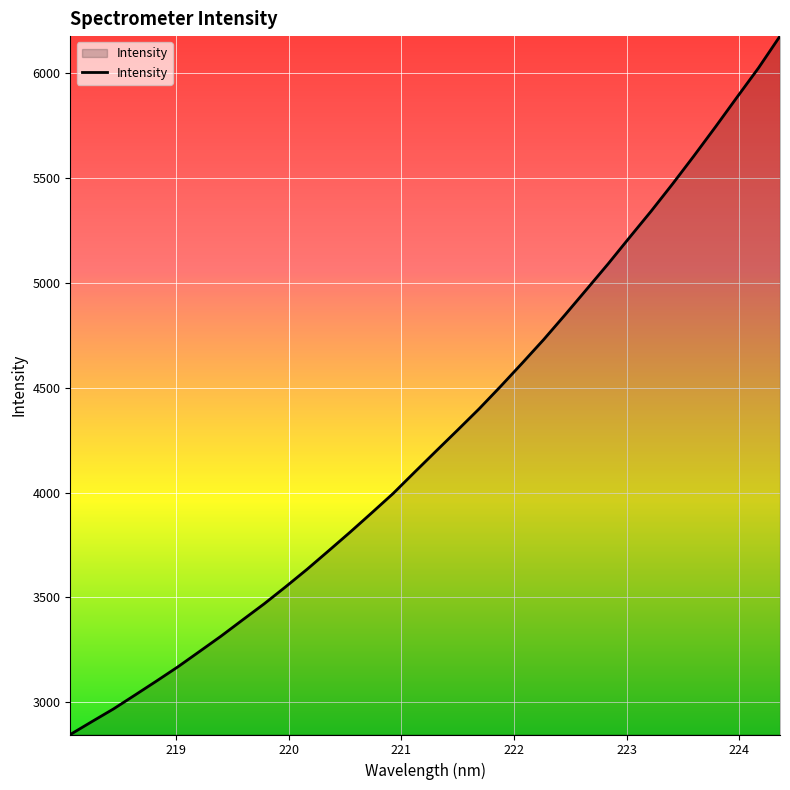

What is the maximum value shown in the chart?

6177.1